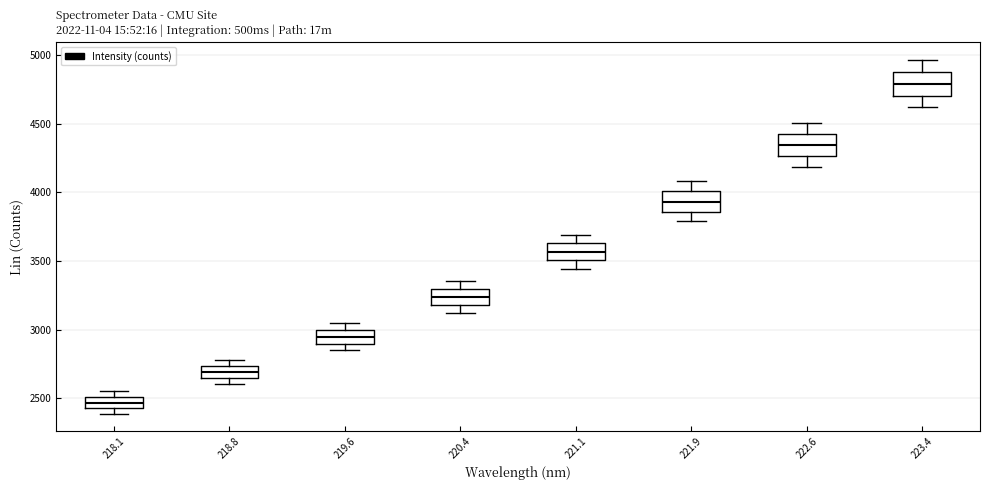

Which box's median line is the lowest?

218.1